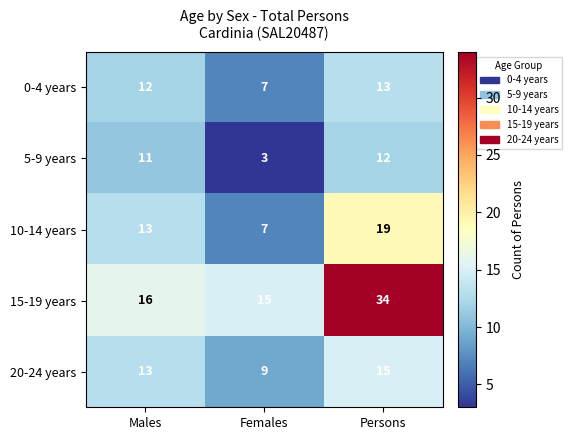

Reading left to right, transcribe all the data shown in this chart.

0-4 years: 12	7	13
5-9 years: 11	3	12
10-14 years: 13	7	19
15-19 years: 16	15	34
20-24 years: 13	9	15